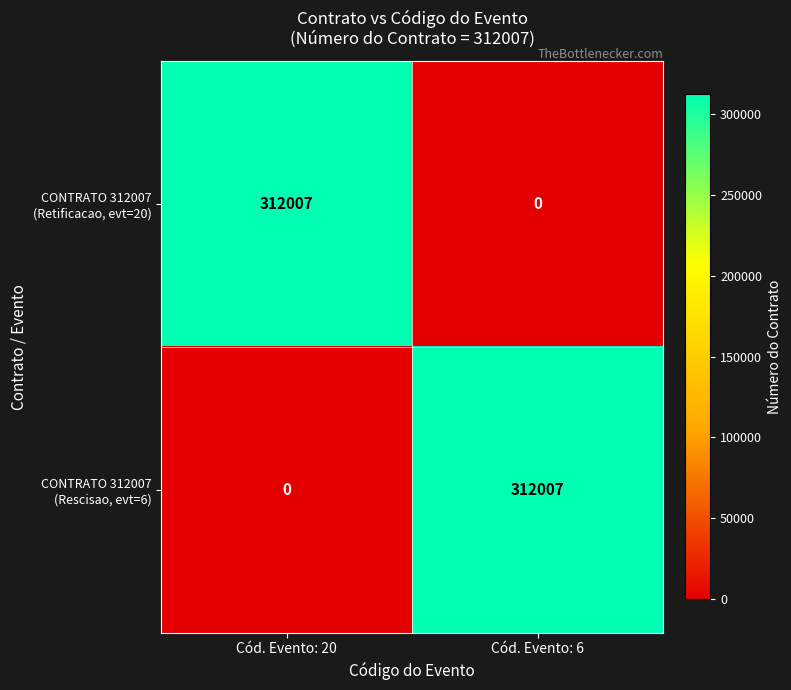

What is the total value across all series at Cód. Evento: 20?

312007